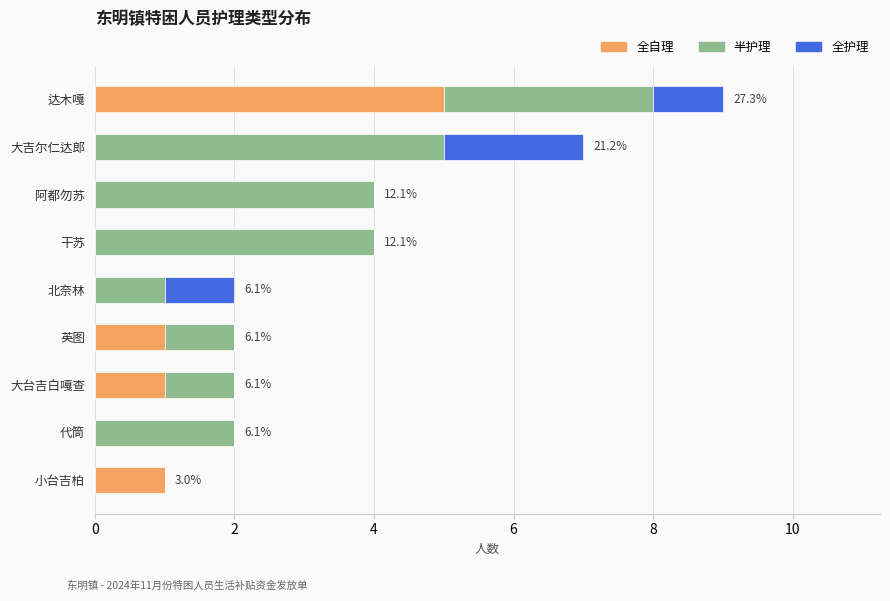

Which category has the highest value in the 全自理 series?

达木嘎